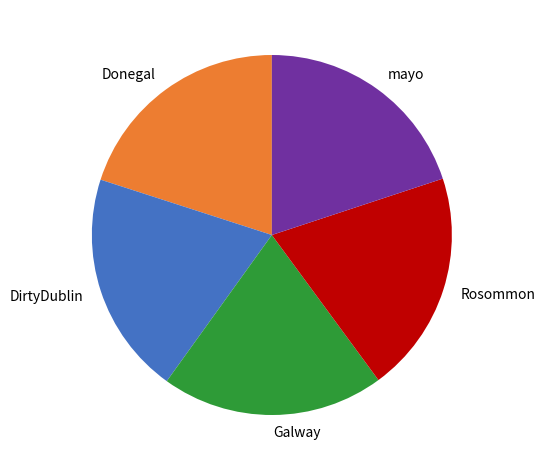

Approximately how many times larger is the value at DirtyDublin compared to Donegal?

1.0